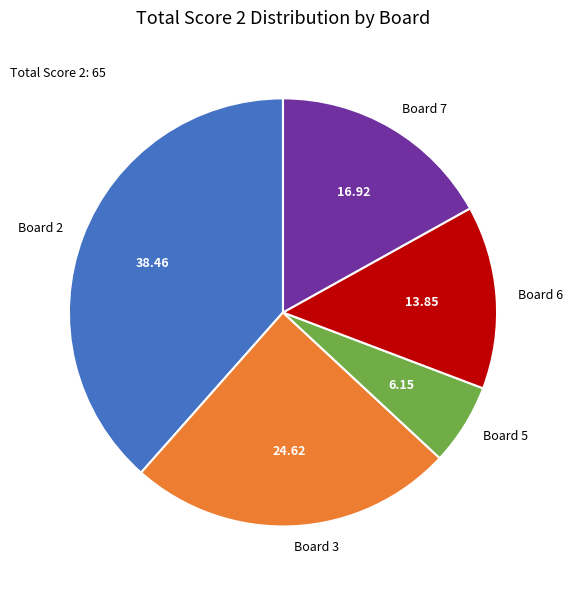

Rank the categories by value from highest to lowest.

Board 2, Board 3, Board 7, Board 6, Board 5